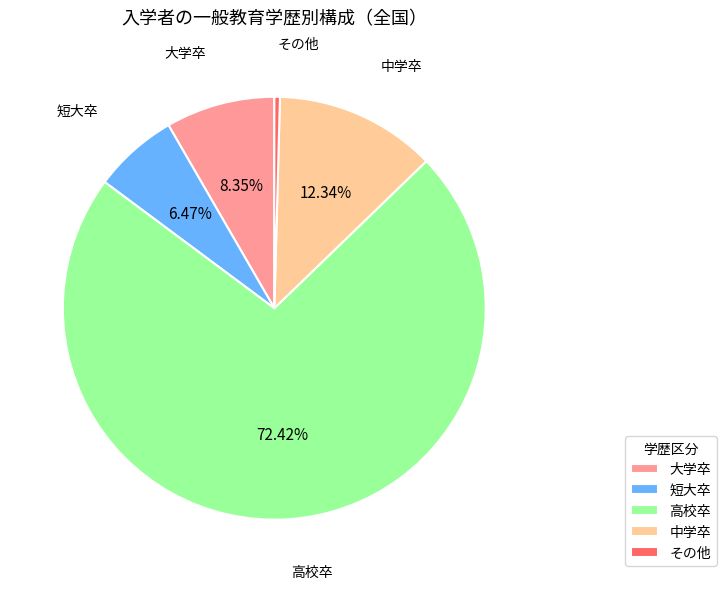

How many slices are in this pie chart?

5